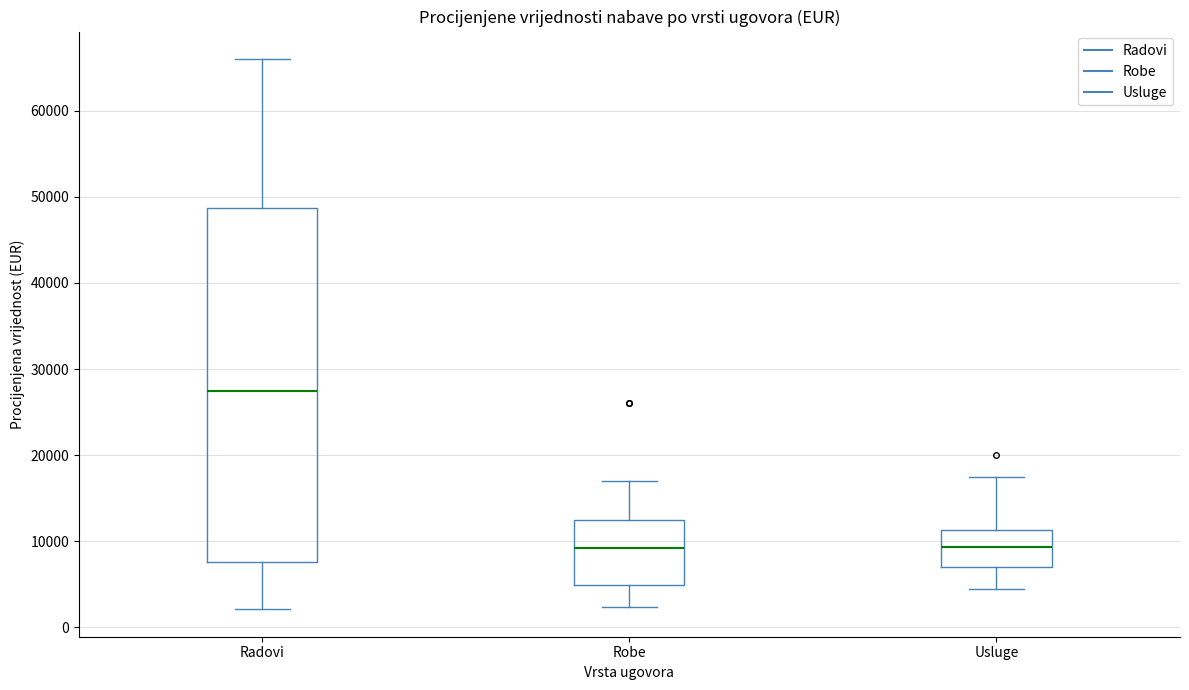

Reading left to right, transcribe this box plot: for each box, give where its median line is, the range the box spans, and where its two whiskers end, as read against the y-axis. The values are not printed on the chart, so give them approximately, as read against the axis.

Radovi: median 28000, box 8000 to 49000, whiskers 2000 to 66000
Robe: median 9000, box 5000 to 13000, whiskers 2000 to 17000
Usluge: median 9000, box 7000 to 11000, whiskers 5000 to 18000